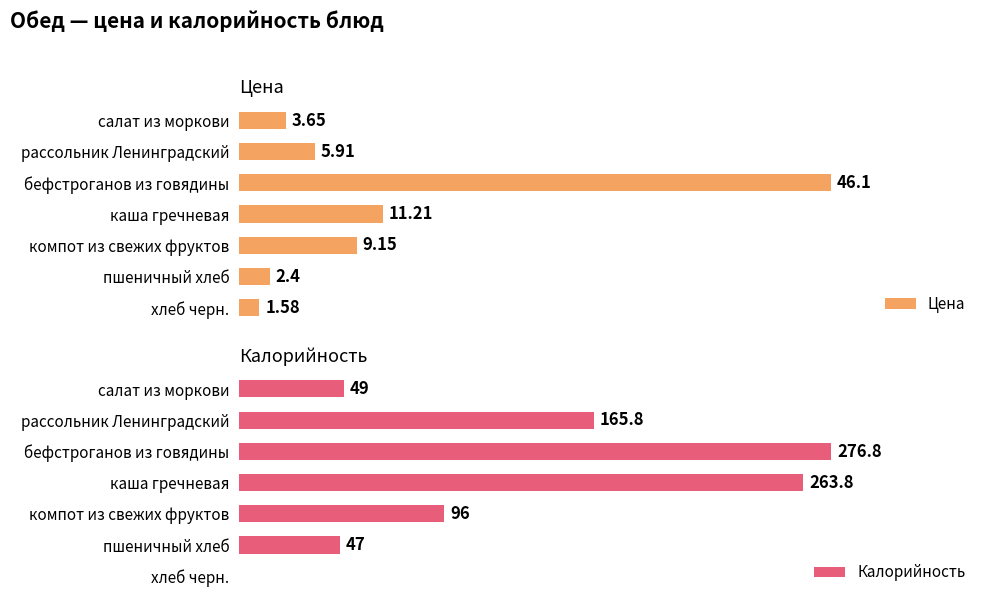

At how many categories does at least one series exceed 89?

4